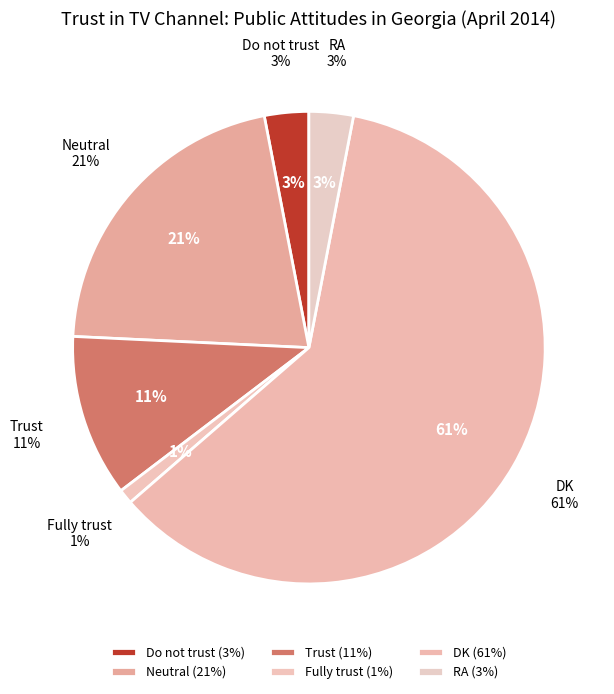

How many segments does this pie chart have?

6